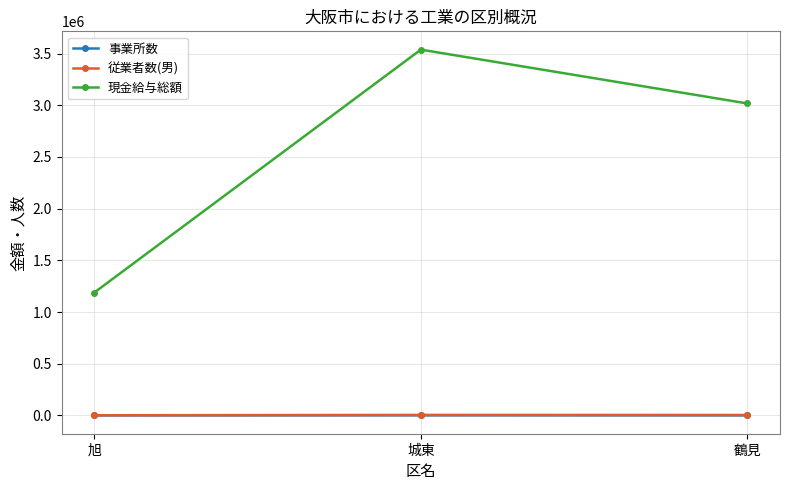

What is the maximum value for 現金給与総額?

3538459